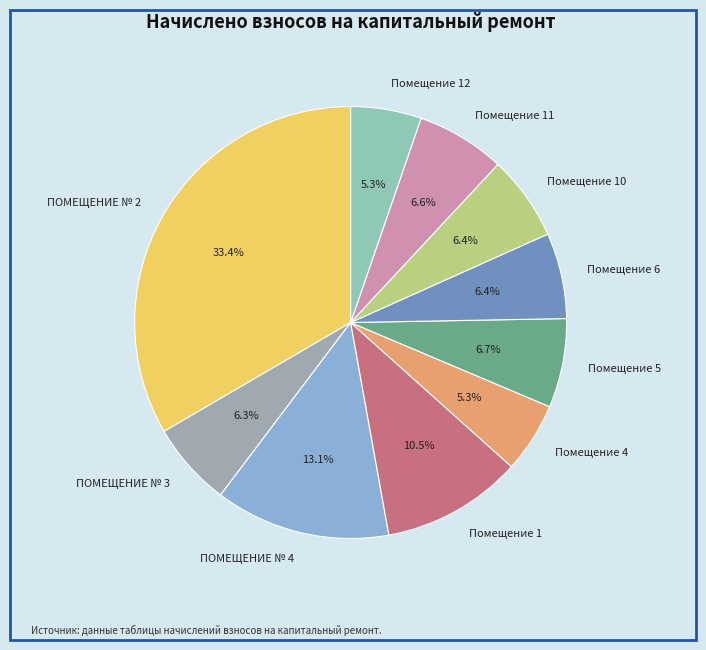

Does ПОМЕЩЕНИЕ № 4 account for over 50% of the chart?

No